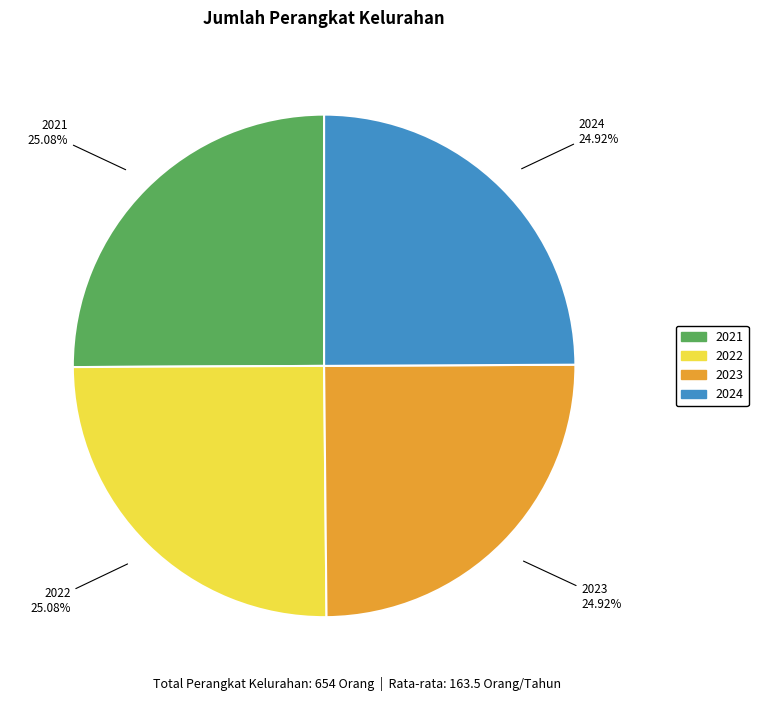

Does 2021 account for over 50% of the chart?

No